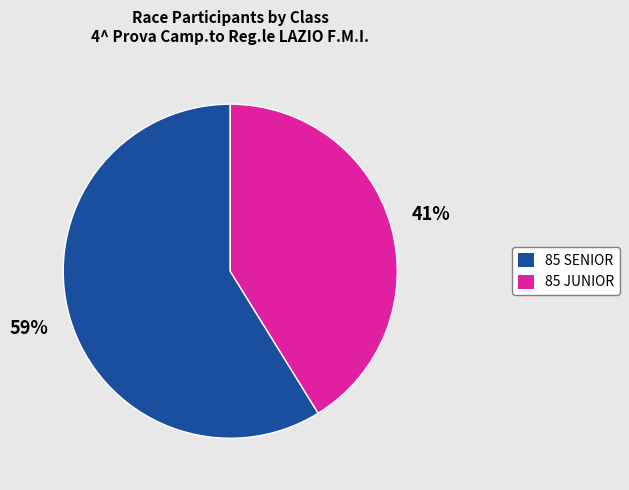

How many segments does this pie chart have?

2